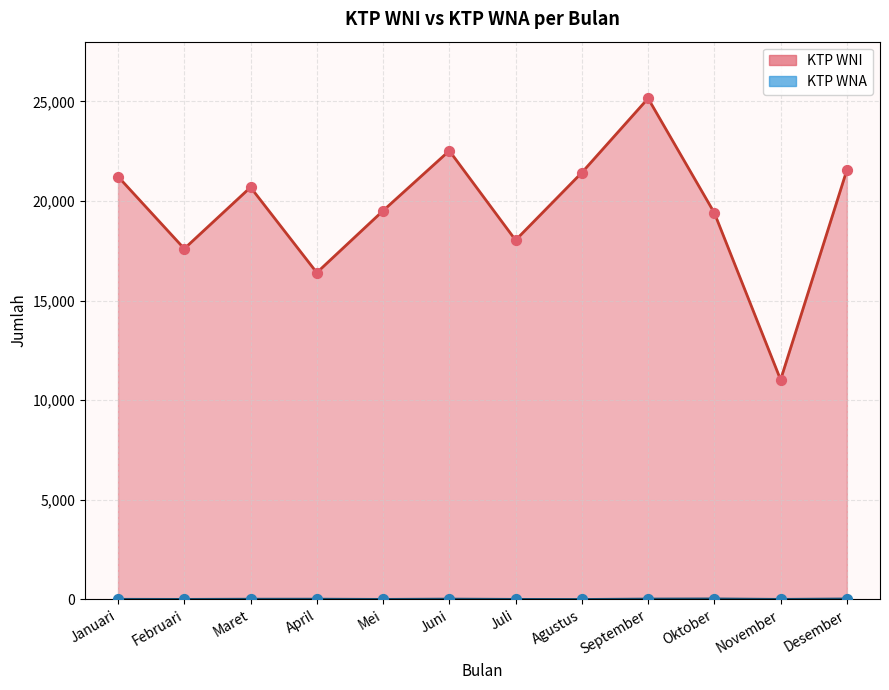

Which series contains the lowest Y value?

KTP WNA